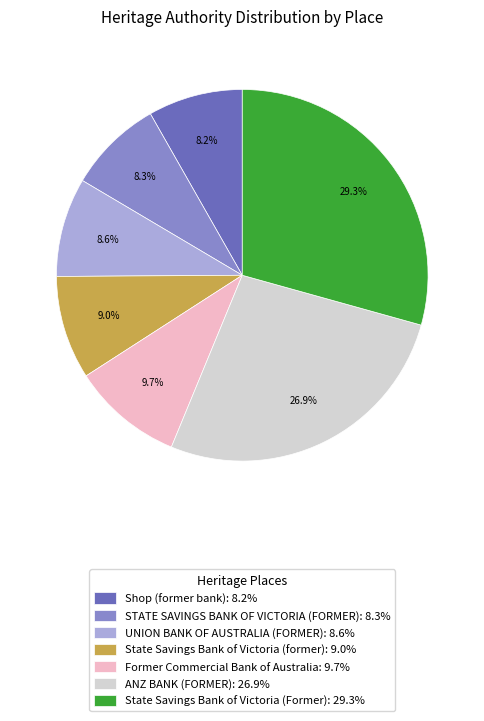

True or false: UNION BANK OF AUSTRALIA (FORMER) accounts for 9% of the total.

True